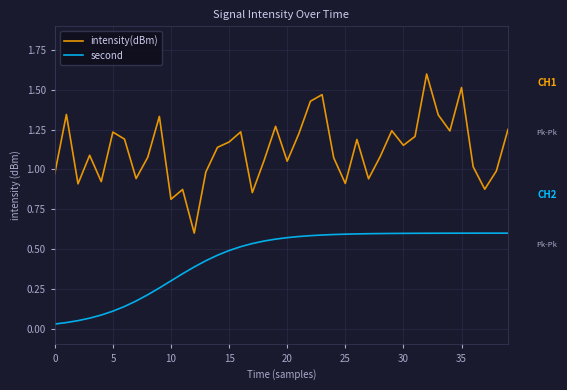

True or false: intensity(dBm) and second intersect in this chart.

False